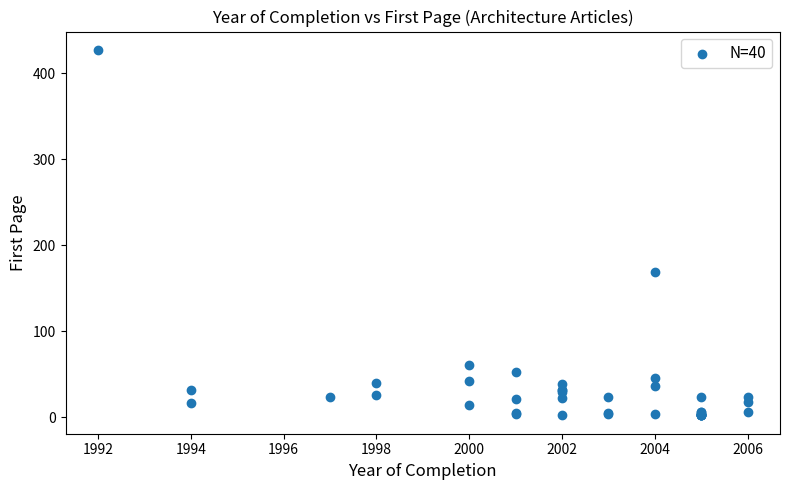

What Y value in the scatter plot is closest to 214?

169